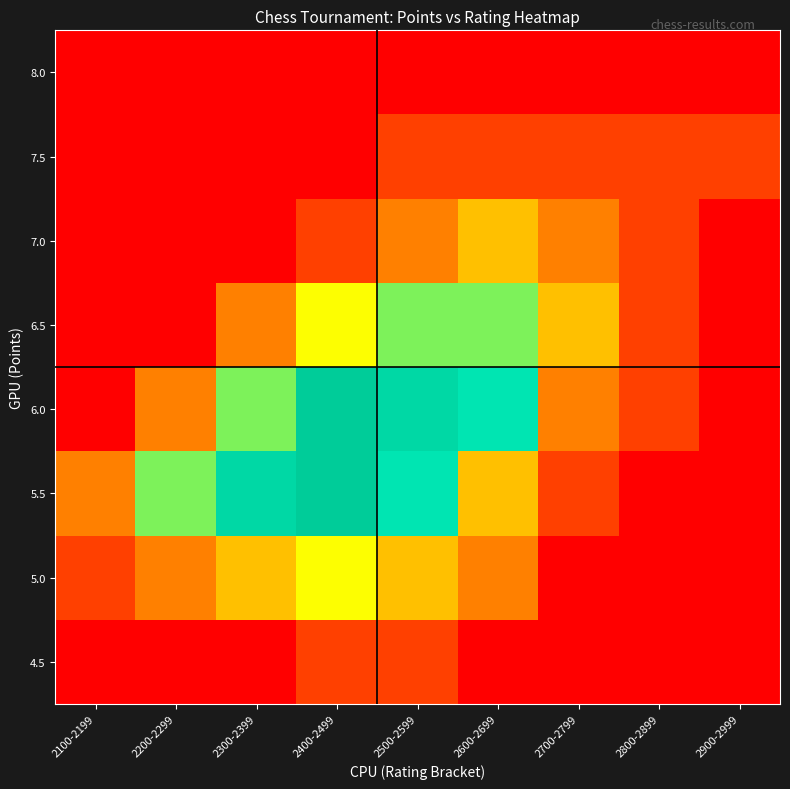

How many categories are shown in the chart?

9